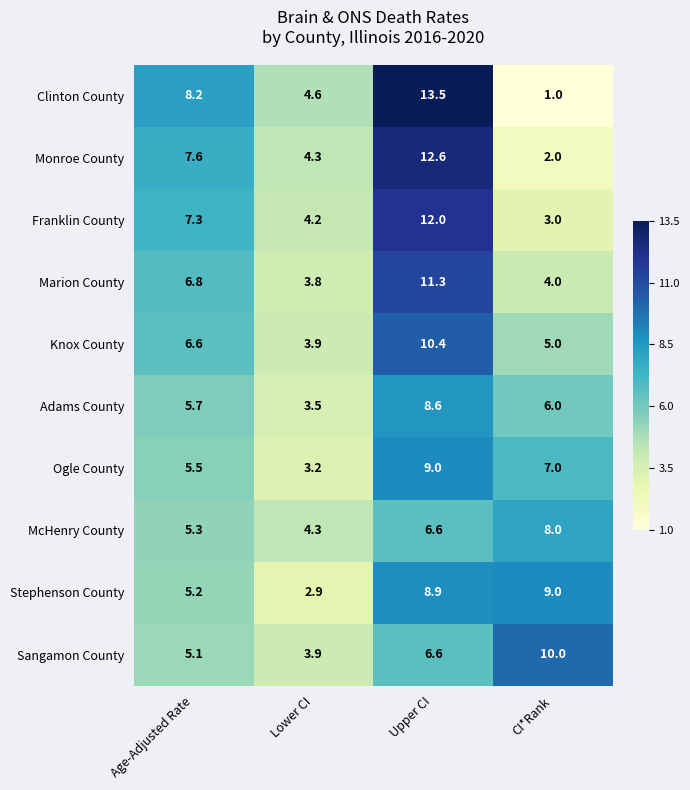

How many categories are shown in the chart?

4